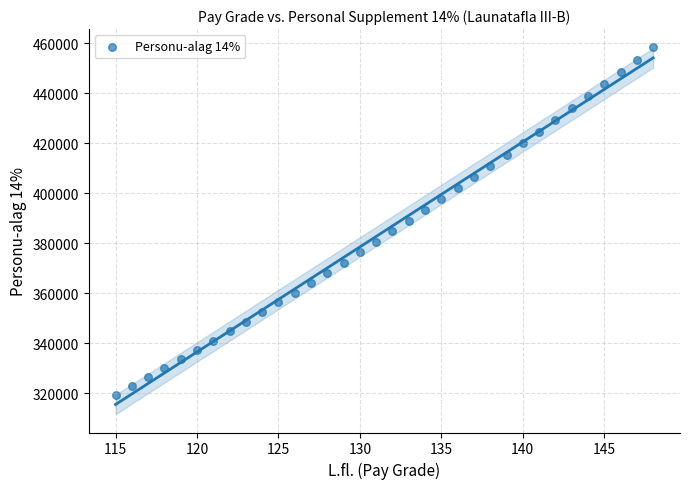

What is the range of Y values (max minus min)?

138862